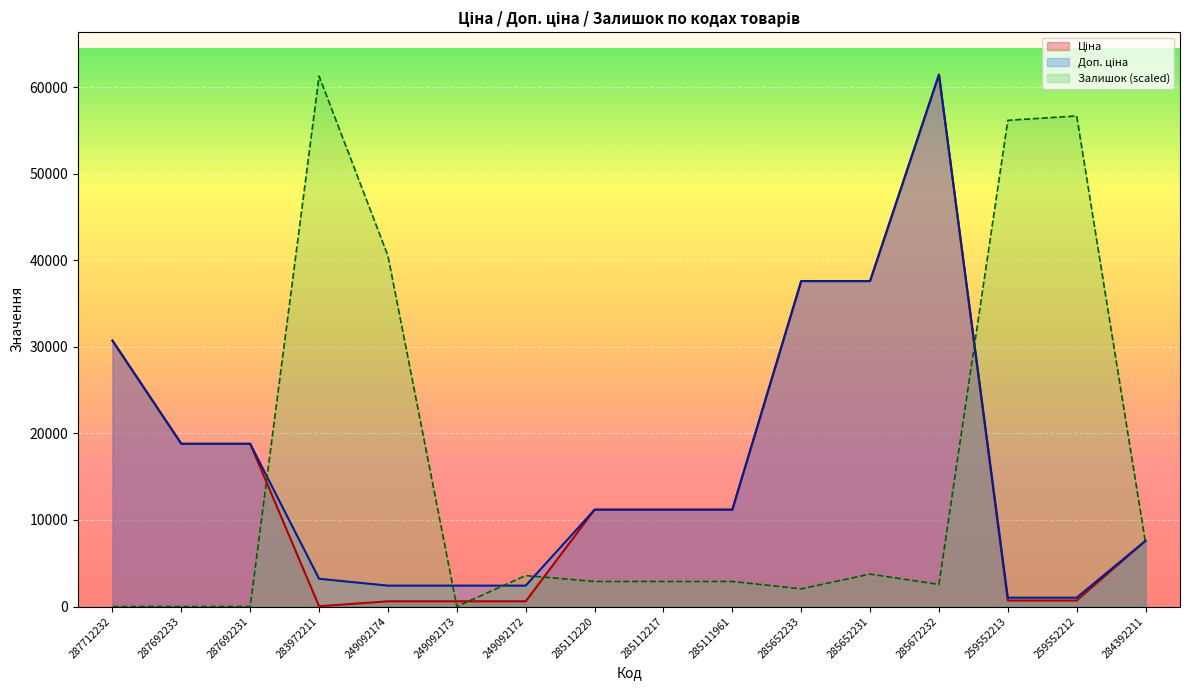

Which has a higher value, 285652233 or 285112220?

285652233